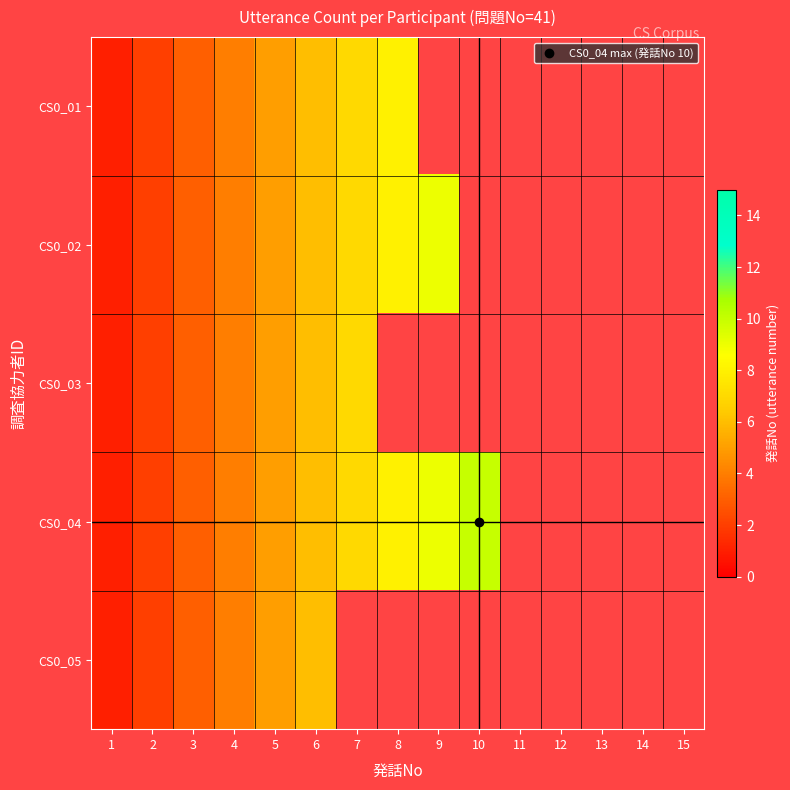

At which label does CS0_03 reach its minimum?

1